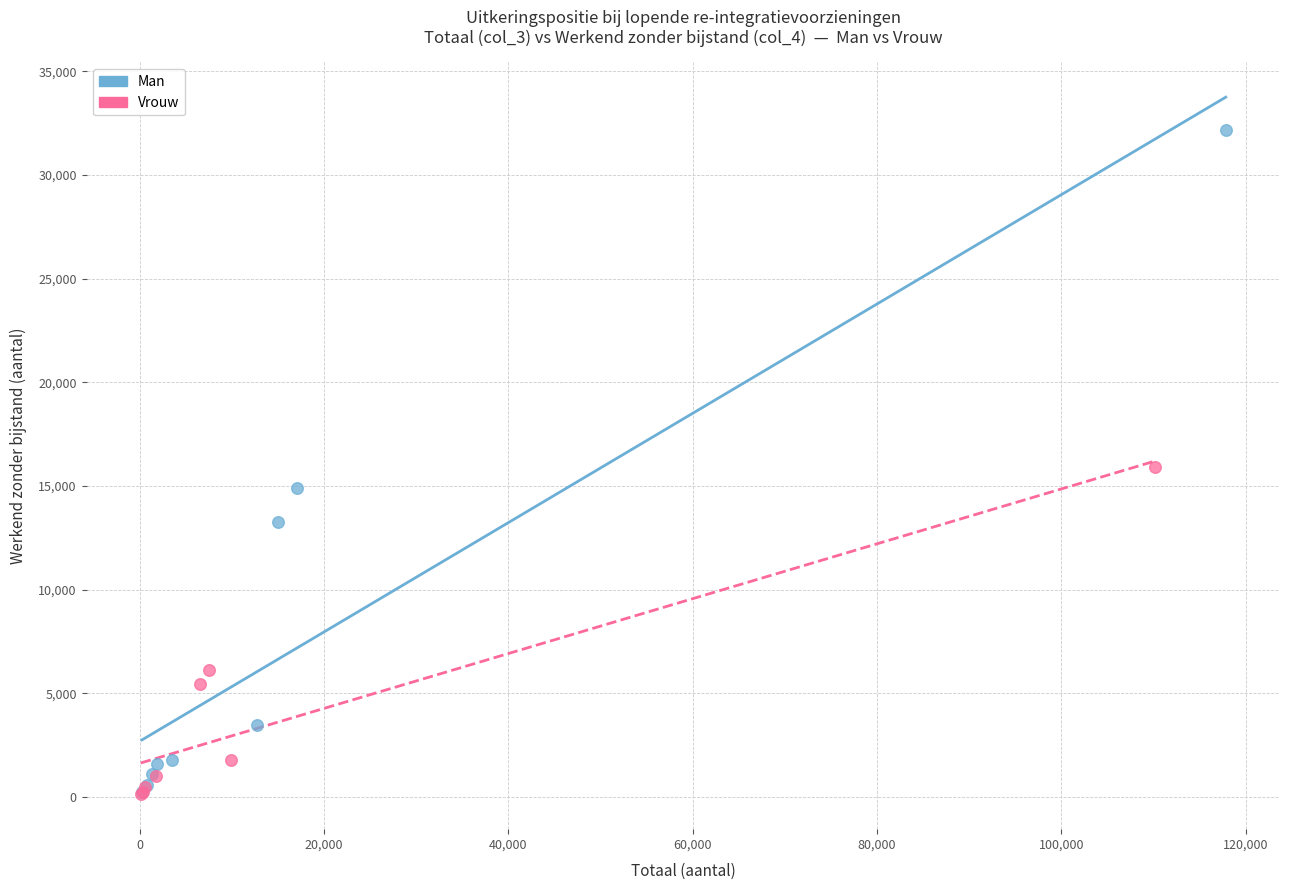

Which series contains the highest Y value?

Man